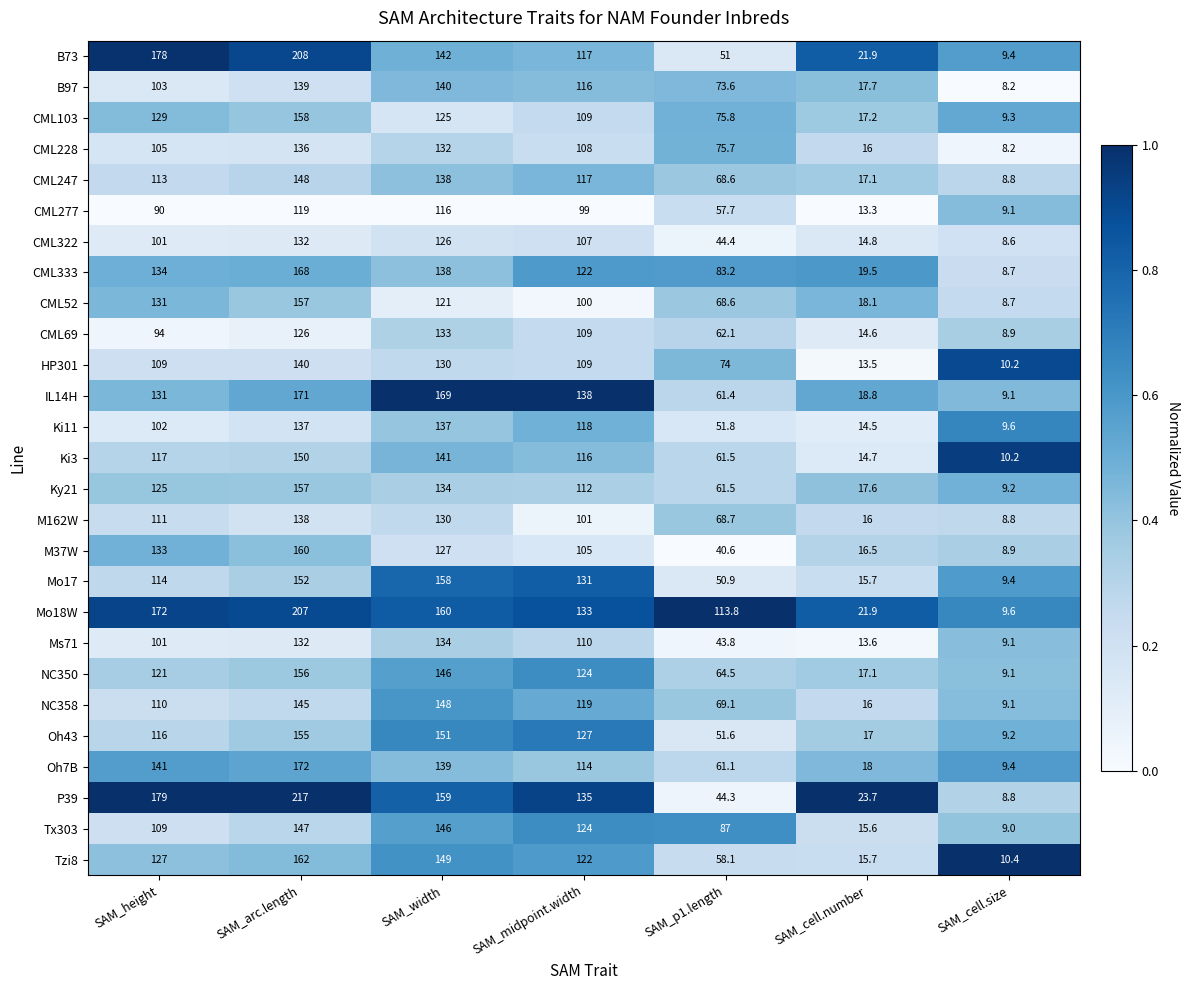

Rank the categories by Oh7B value from highest to lowest.

SAM_arc.length, SAM_height, SAM_width, SAM_midpoint.width, SAM_p1.length, SAM_cell.number, SAM_cell.size